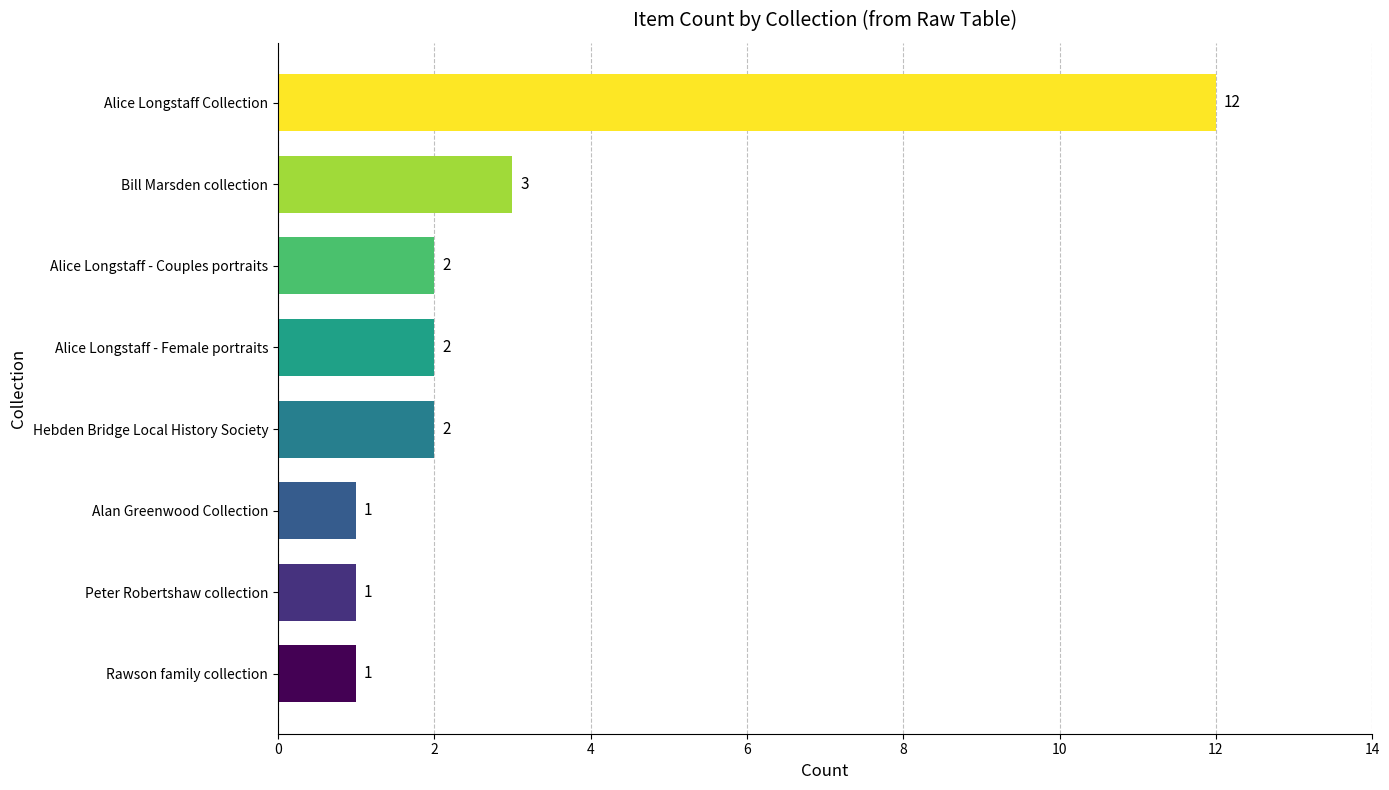

Reading bottom to top, list all the values displayed in this chart.

1	1	1	2	2	2	3	12